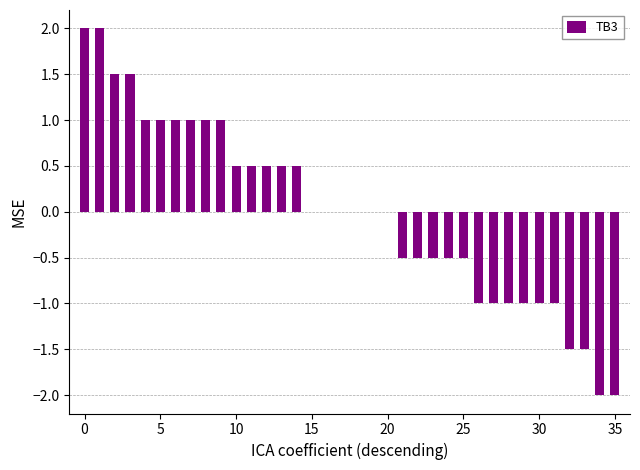

What is the greatest value displayed?

2.0